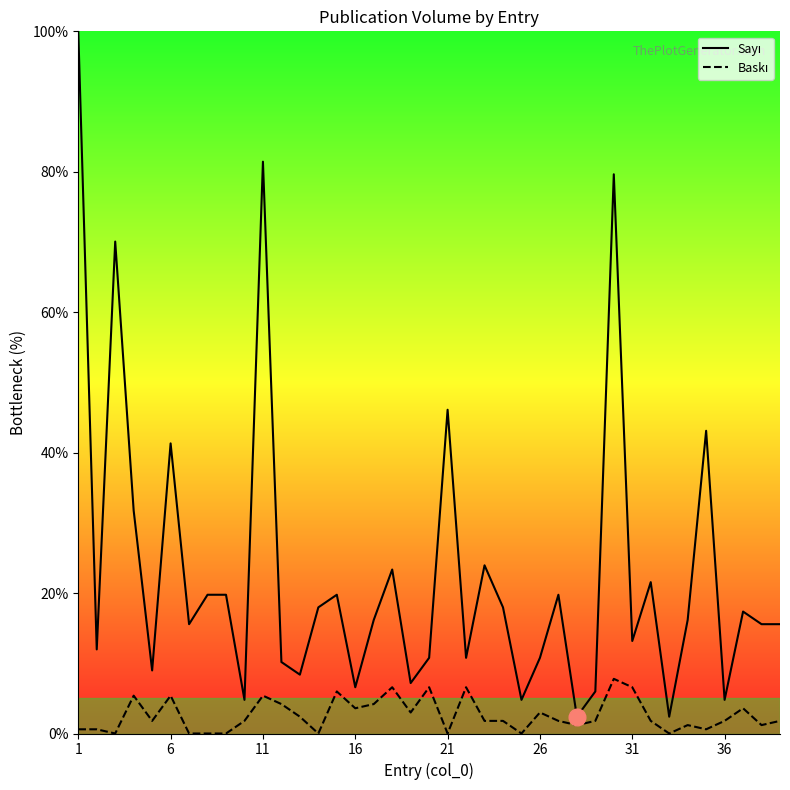

Rank the series by their maximum value, from highest to lowest.

Sayı, Baskı